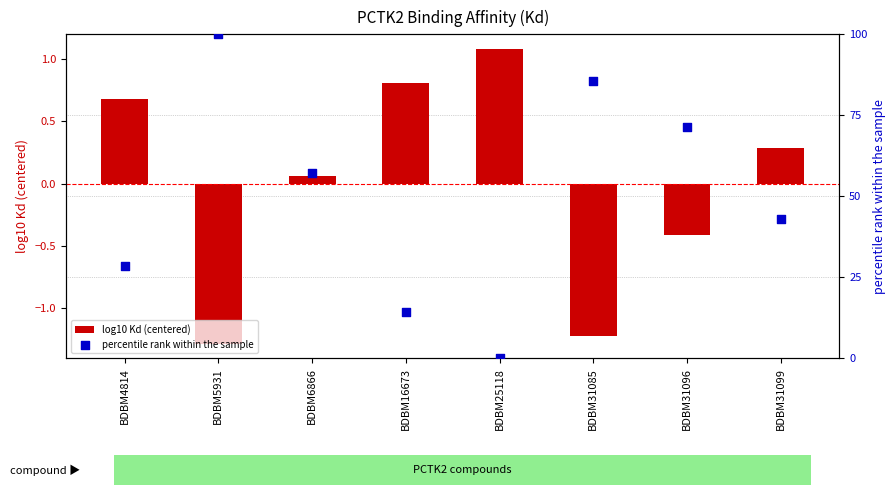

At which category is the sum across all series the highest?

BDBM5931